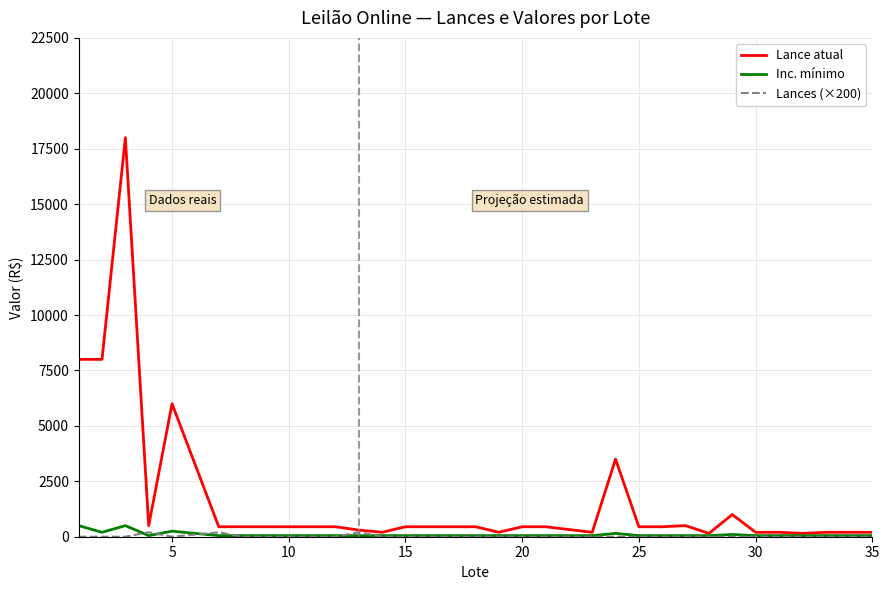

Which series has the largest range (max minus min)?

Lance atual